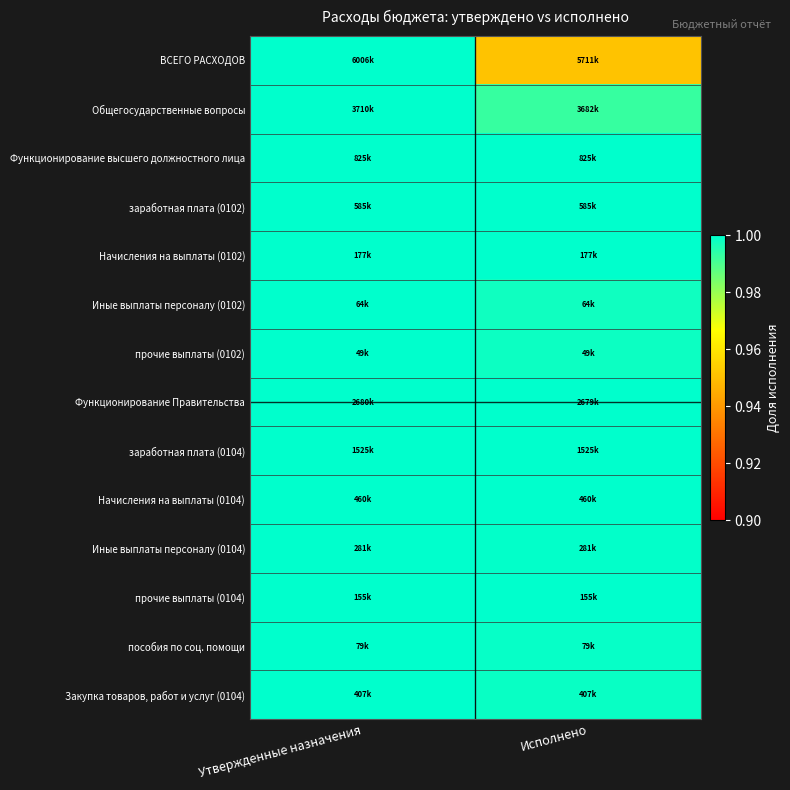

Reading left to right, what are all the values shown in this chart?

ВСЕГО РАСХОДОВ: Утвержденные назначения=1.0	Исполнено=1.0
Общегосударственные вопросы: Утвержденные назначения=1.0	Исполнено=1.0
Функционирование высшего должностного лица: Утвержденные назначения=1.0	Исполнено=1.0
заработная плата (0102): Утвержденные назначения=1.0	Исполнено=1.0
Начисления на выплаты (0102): Утвержденные назначения=1.0	Исполнено=1.0
Иные выплаты персоналу (0102): Утвержденные назначения=1.0	Исполнено=1.0
прочие выплаты (0102): Утвержденные назначения=1.0	Исполнено=1.0
Функционирование Правительства: Утвержденные назначения=1.0	Исполнено=1.0
заработная плата (0104): Утвержденные назначения=1.0	Исполнено=1.0
Начисления на выплаты (0104): Утвержденные назначения=1.0	Исполнено=1.0
Иные выплаты персоналу (0104): Утвержденные назначения=1.0	Исполнено=1.0
прочие выплаты (0104): Утвержденные назначения=1.0	Исполнено=1.0
пособия по соц. помощи: Утвержденные назначения=1.0	Исполнено=1.0
Закупка товаров, работ и услуг (0104): Утвержденные назначения=1.0	Исполнено=1.0